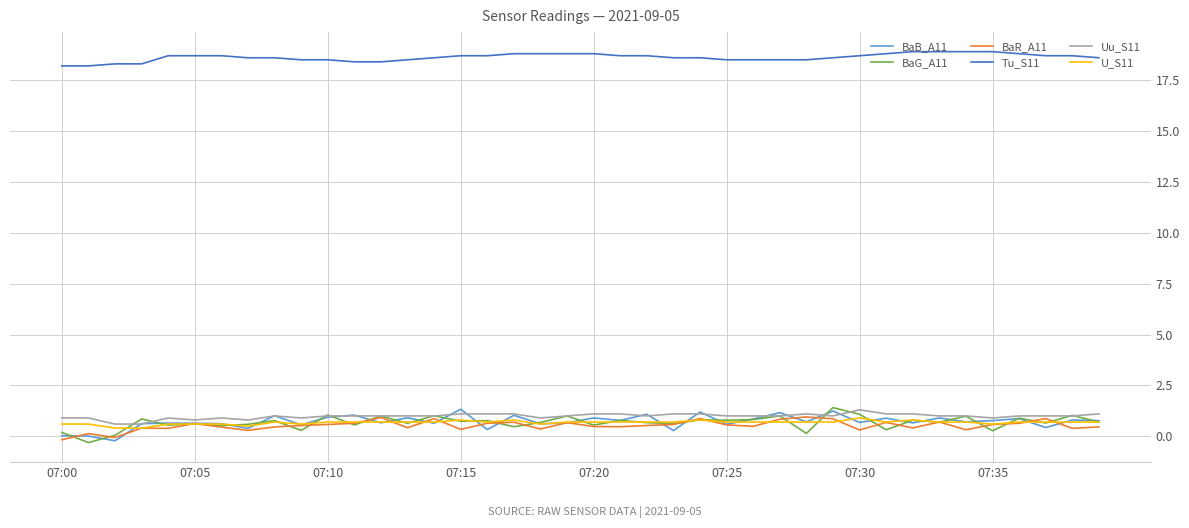

True or false: Tu_S11 and BaG_A11 cross at least once.

False